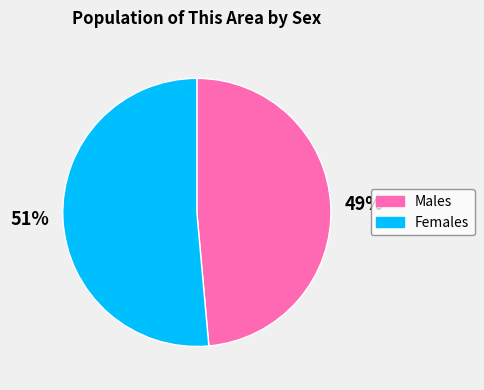

To the nearest percent, what is the average slice percentage?

50%